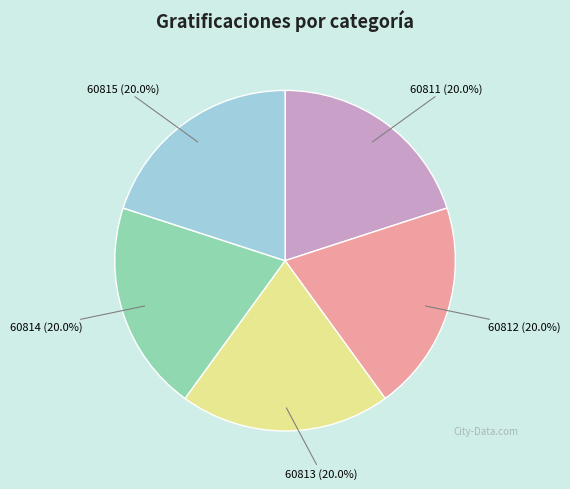

How many slices are in this pie chart?

5